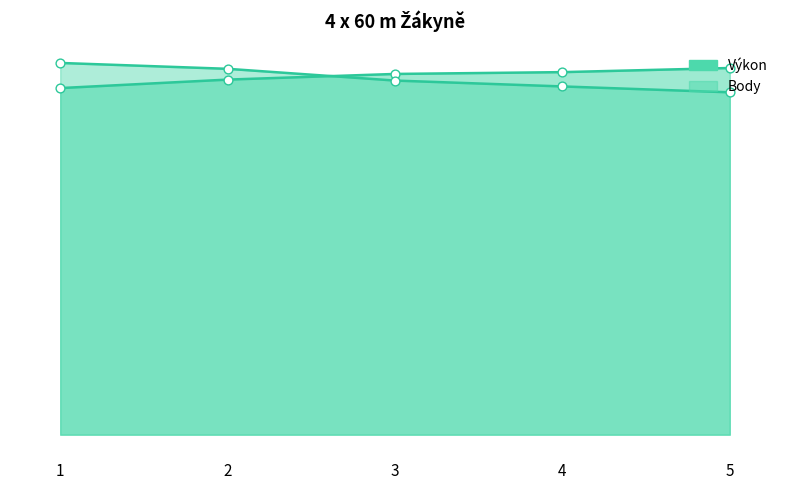

Which series has the largest total across all categories?

Výkon